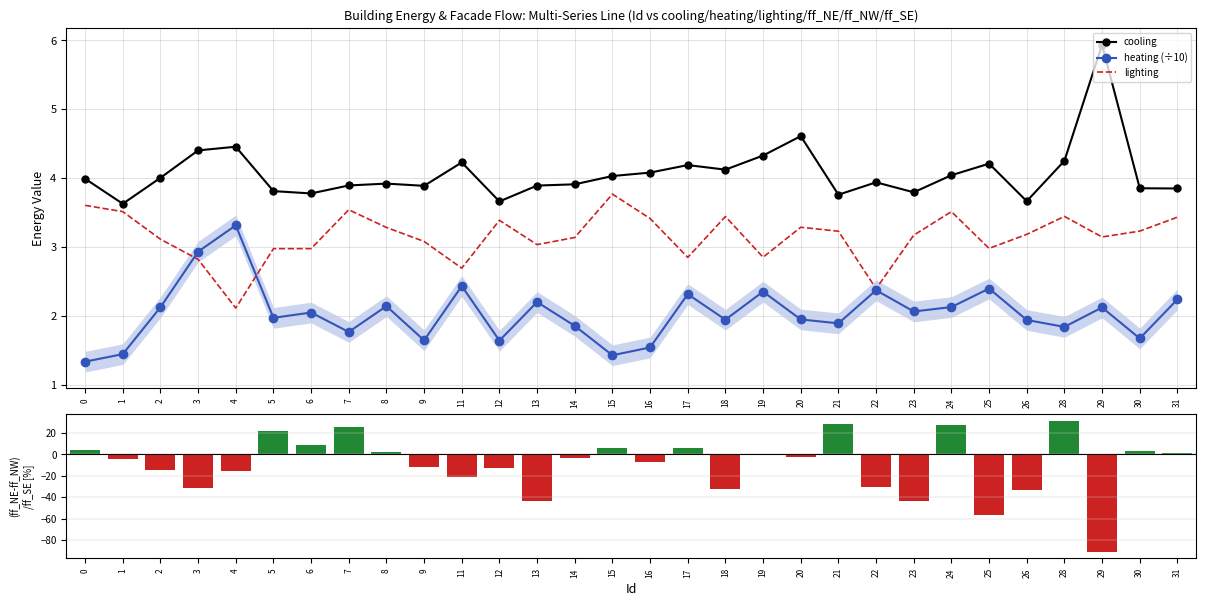

What is the average value of the heating (÷10) series?

2.0